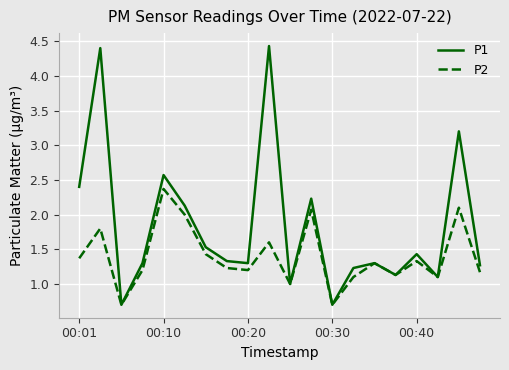

Which series has the largest total across all categories?

P1